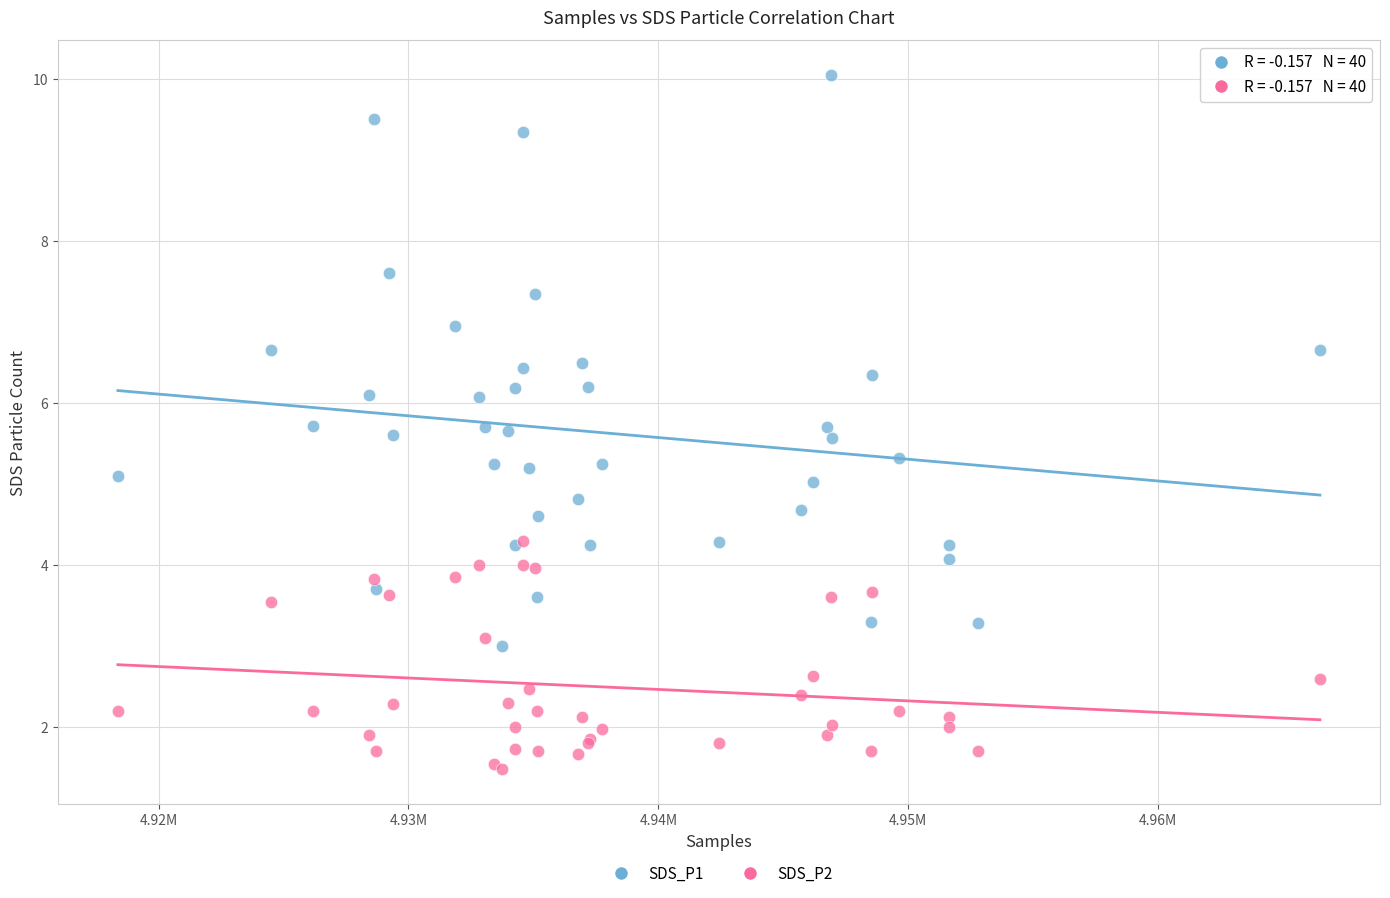

Which series has the widest spread of Y values?

SDS_P1